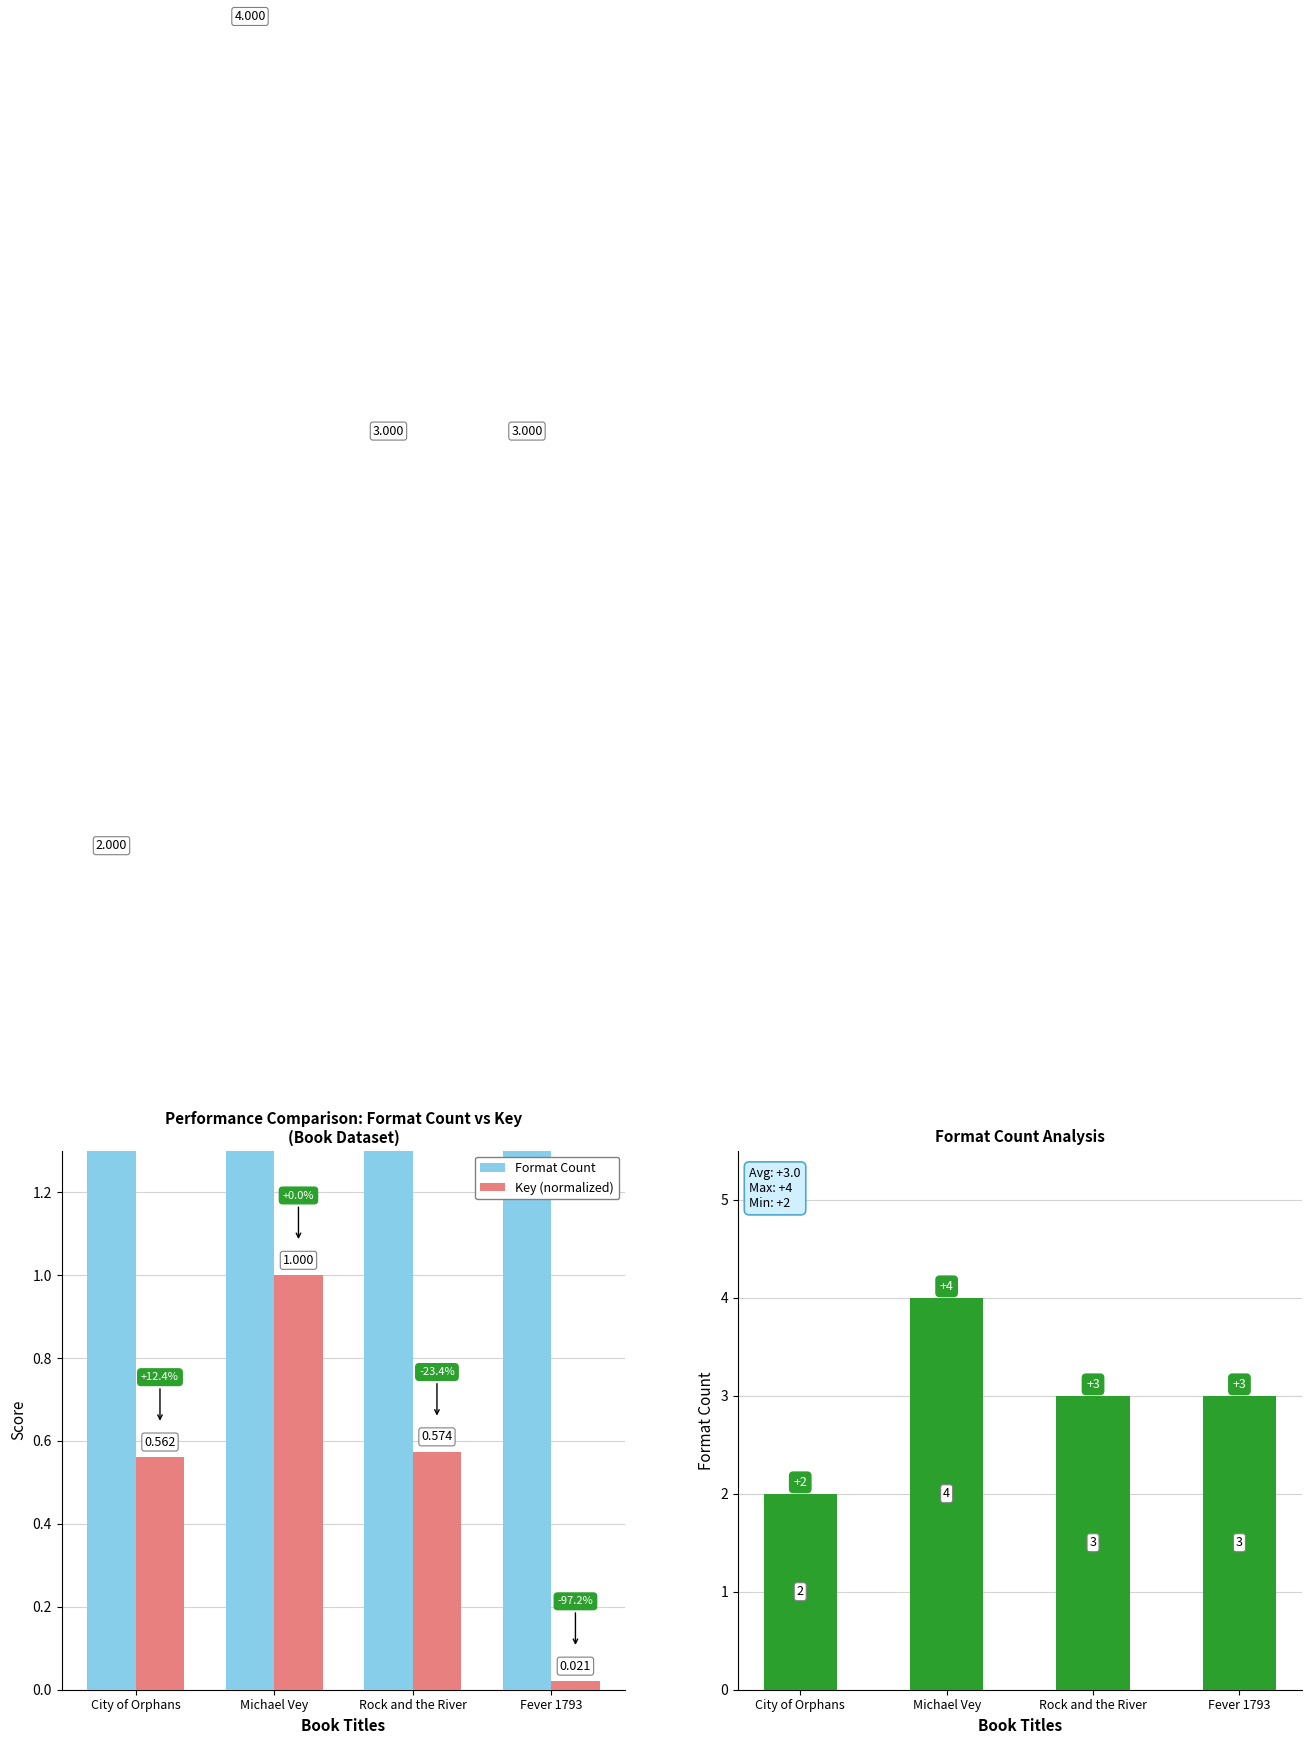

Between Fever 1793 and Rock and the River, which is larger?

Fever 1793